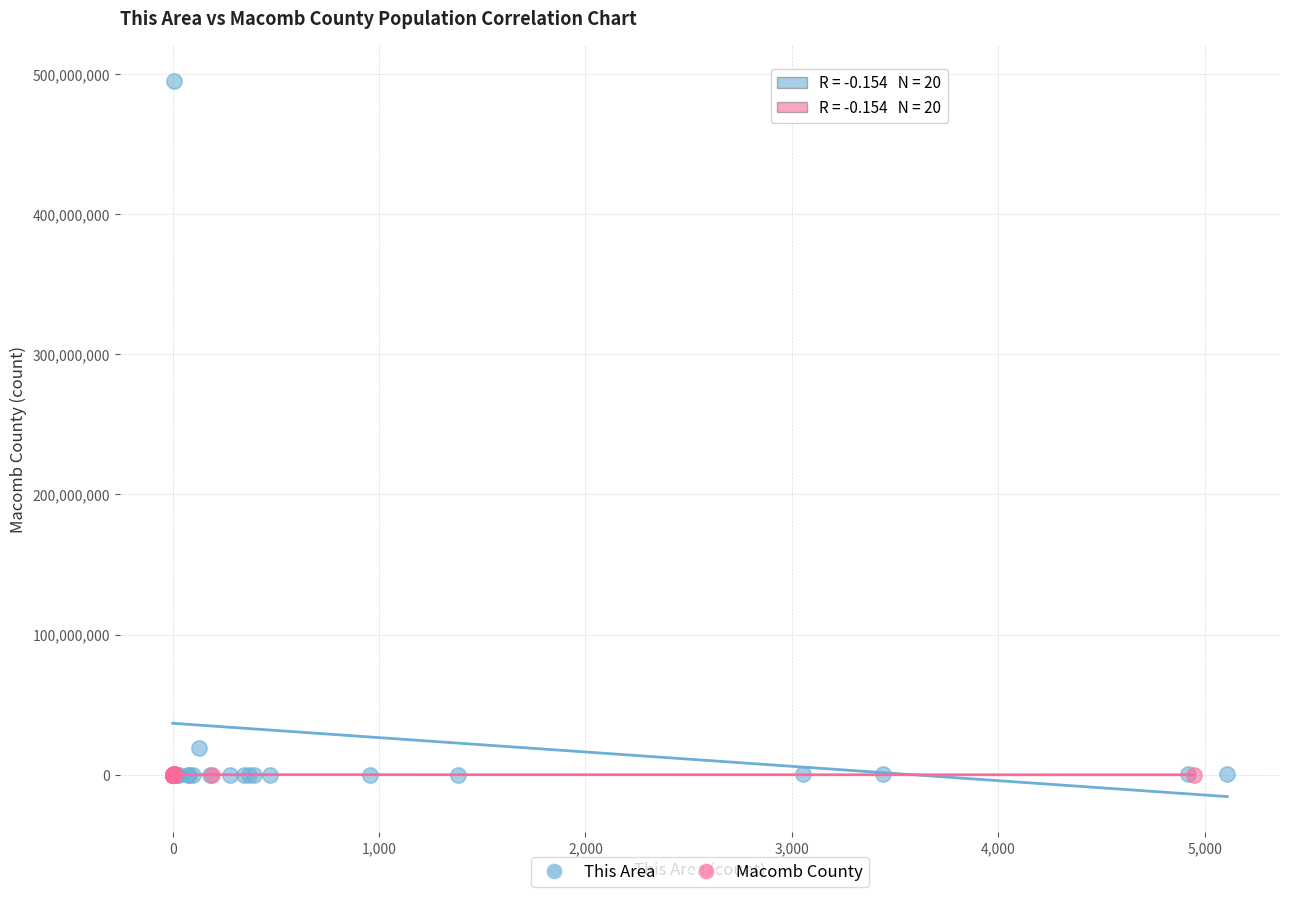

Which series has the largest Y range (max minus min)?

This Area